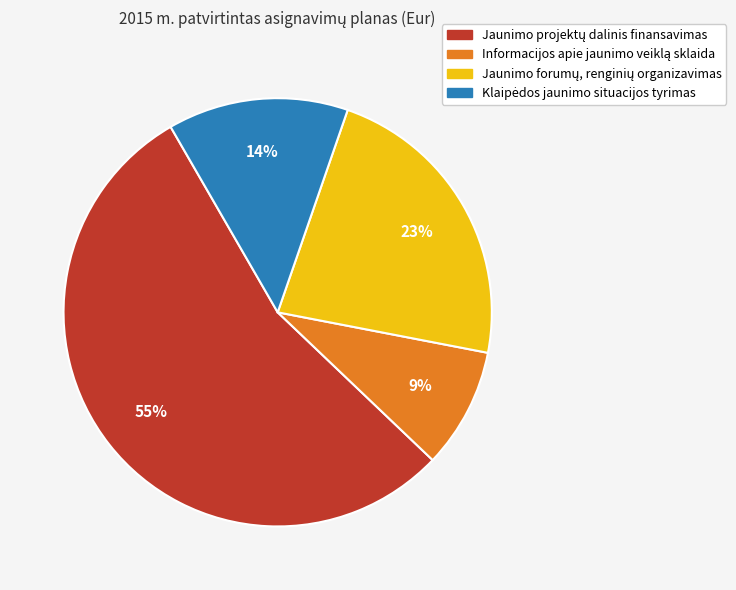

Count the number of slices in the pie.

4